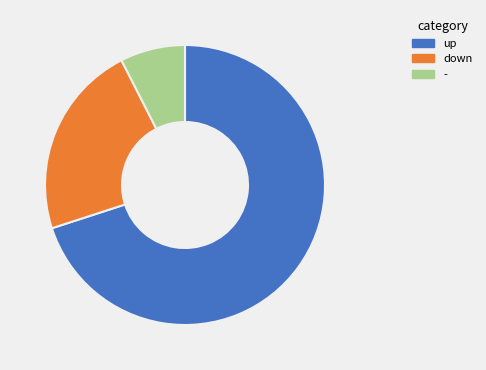

Which slice is the smallest?

-